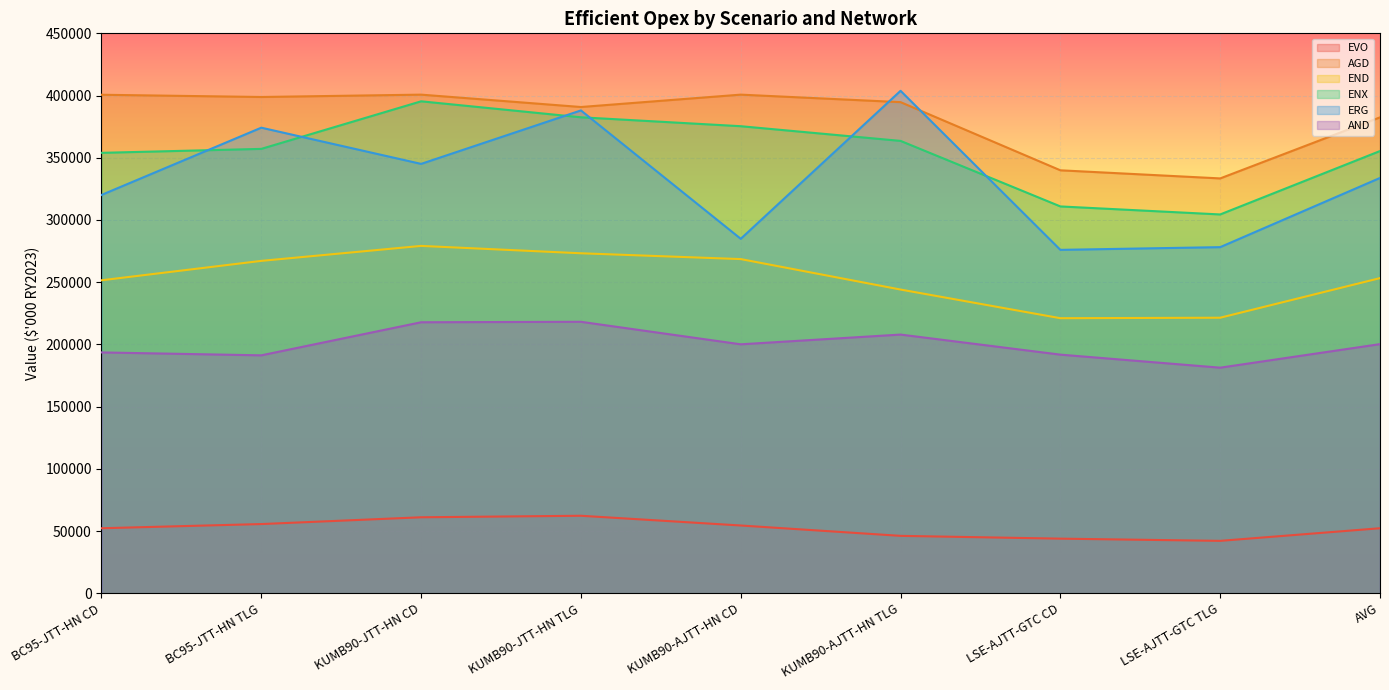

What is the difference between the maximum and second lowest values in the ERG series?

125622.9